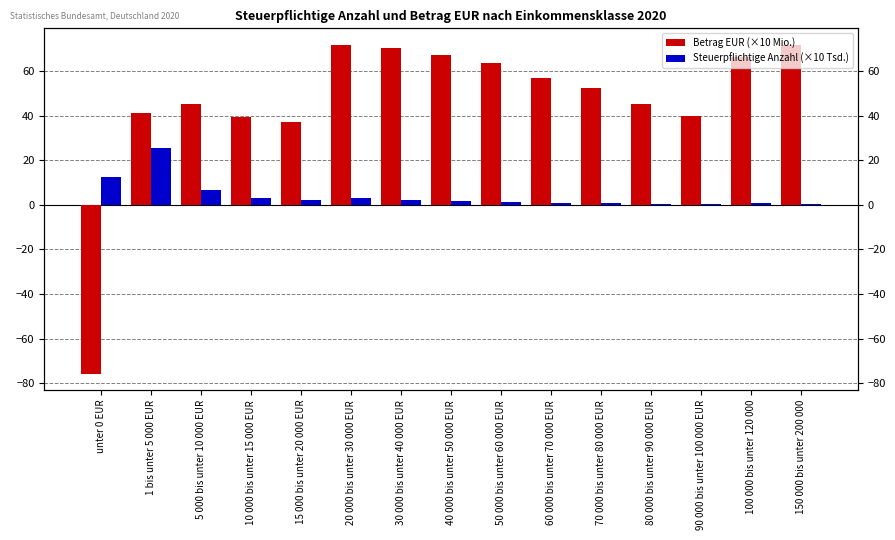

How many series are shown in this chart?

2